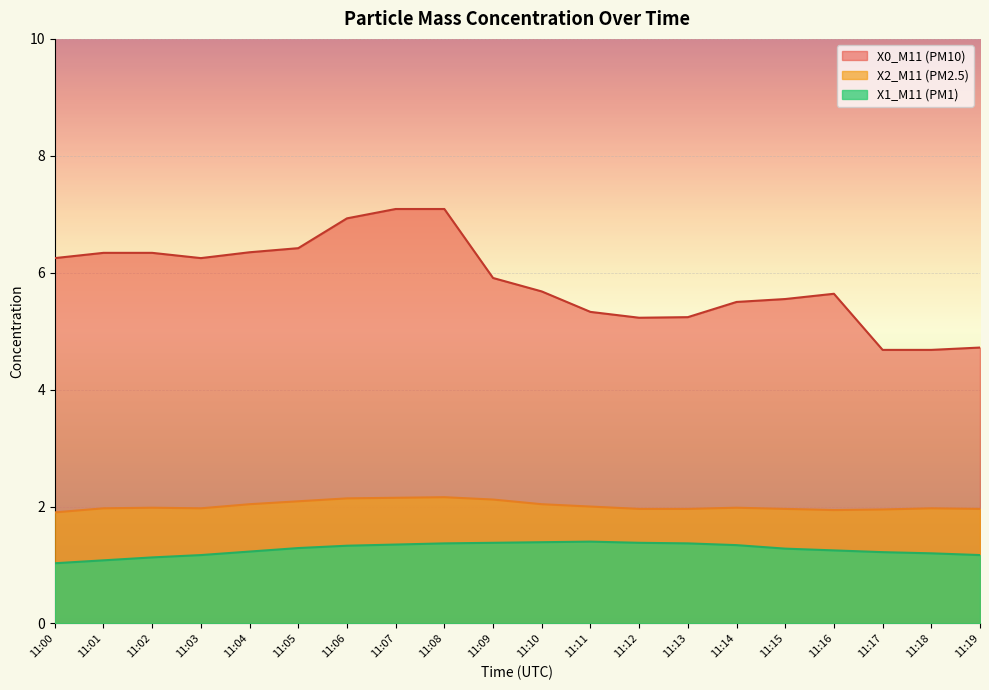

Is it true that X1_M11 (PM1) equals 1.2 at 11:16?

True